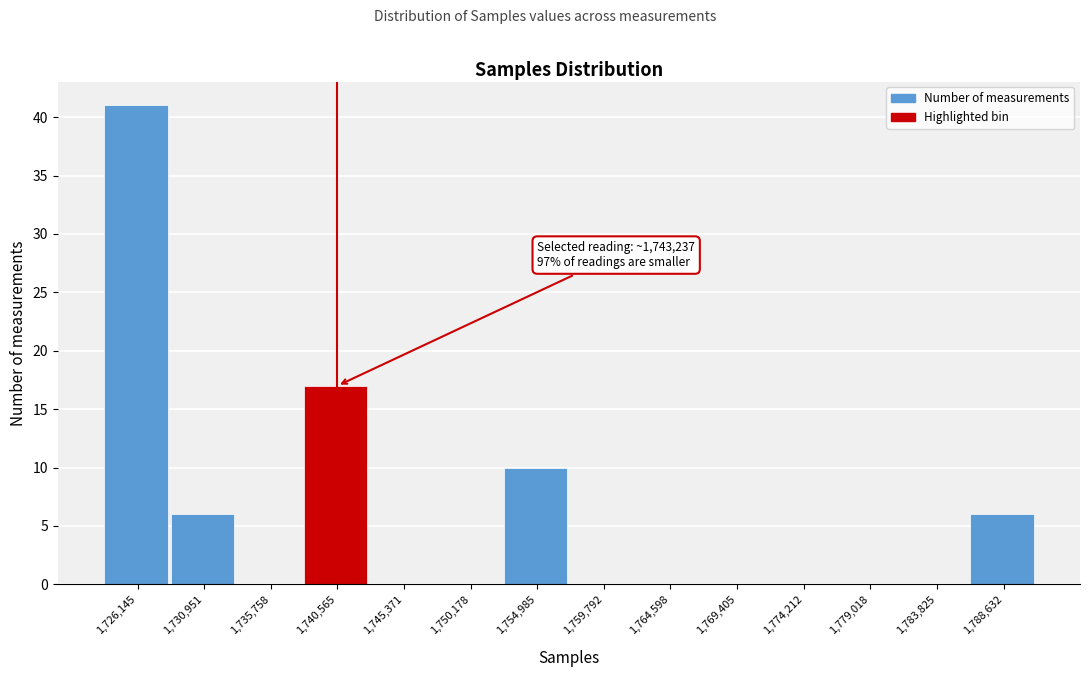

Reading left to right, transcribe all the data shown in this chart.

1,726,145=41	1,730,951=6	1,735,758=0	1,740,565=17	1,745,371=0	1,750,178=0	1,754,985=10	1,759,792=0	1,764,598=0	1,769,405=0	1,774,212=0	1,779,018=0	1,783,825=0	1,788,632=6